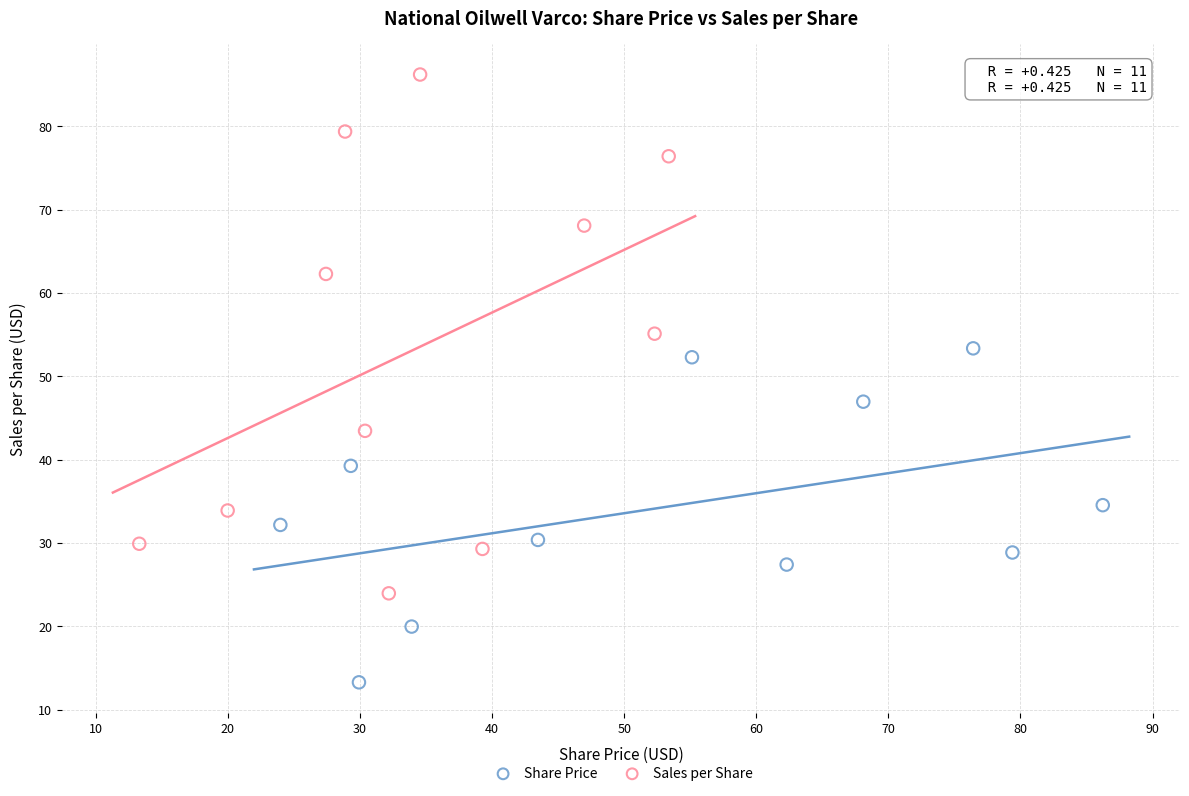

Which series has the largest Y range (max minus min)?

Sales per Share